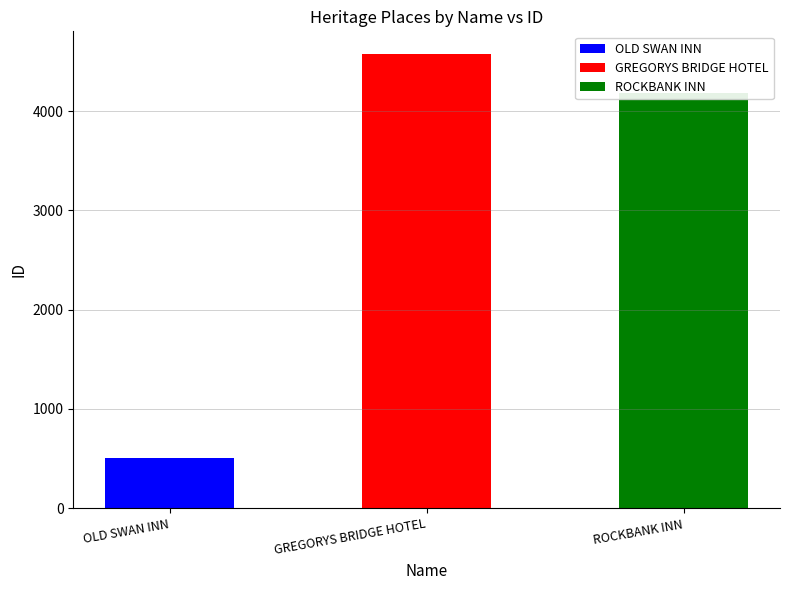

What is the change in value from OLD SWAN INN to ROCKBANK INN?

+3667